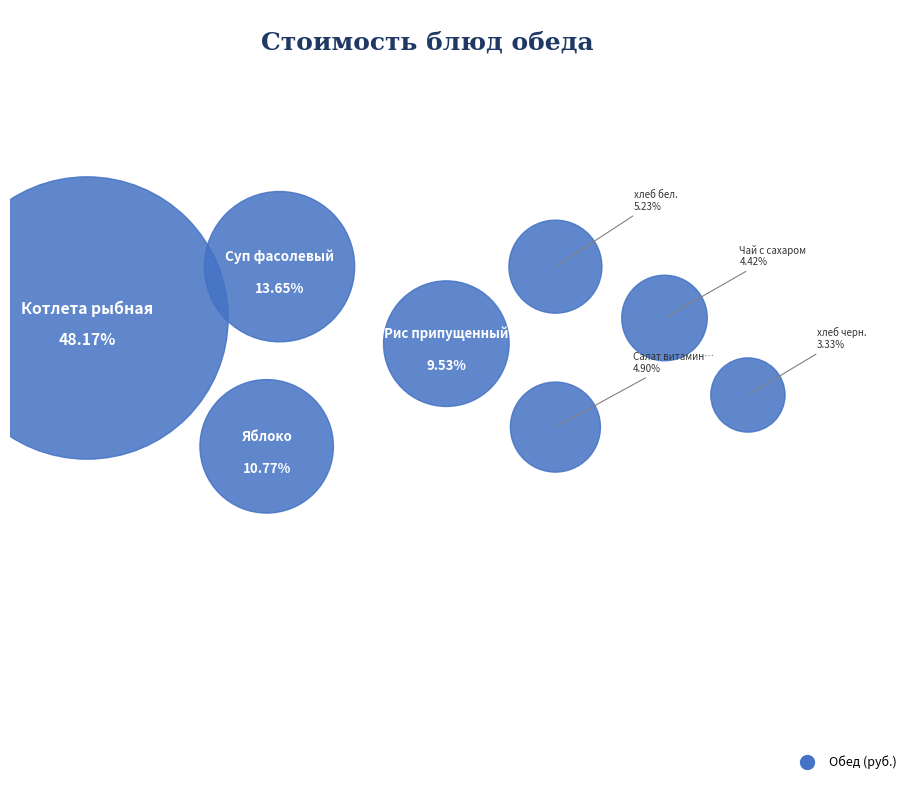

Rank the categories by value from lowest to highest.

хлеб черн., Чай с сахаром, Салат витаминный, хлеб бел., Рис припущенный, Яблоко, Суп фасолевый, Котлета рыбная